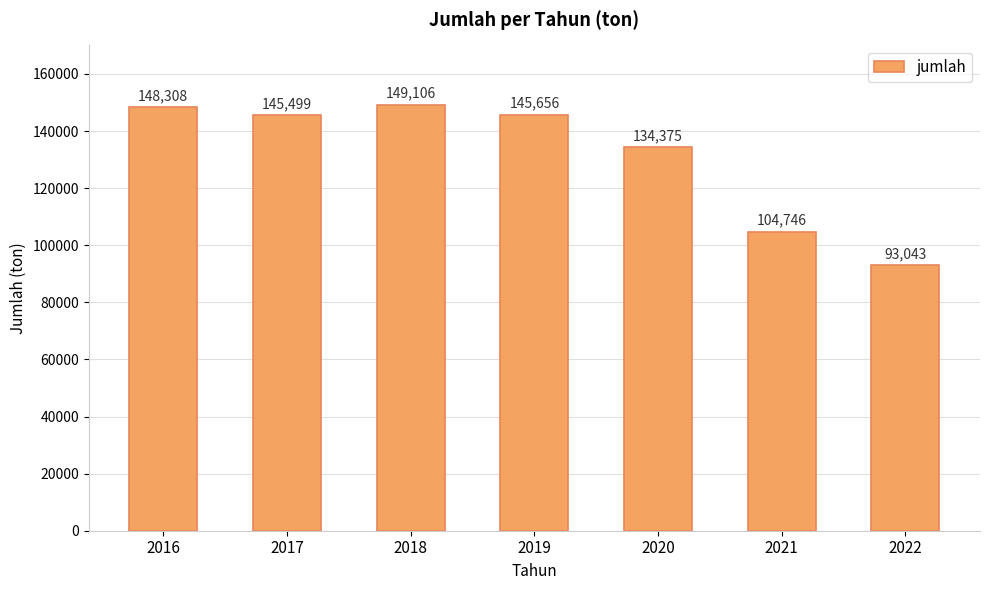

How many categories are shown in the chart?

7